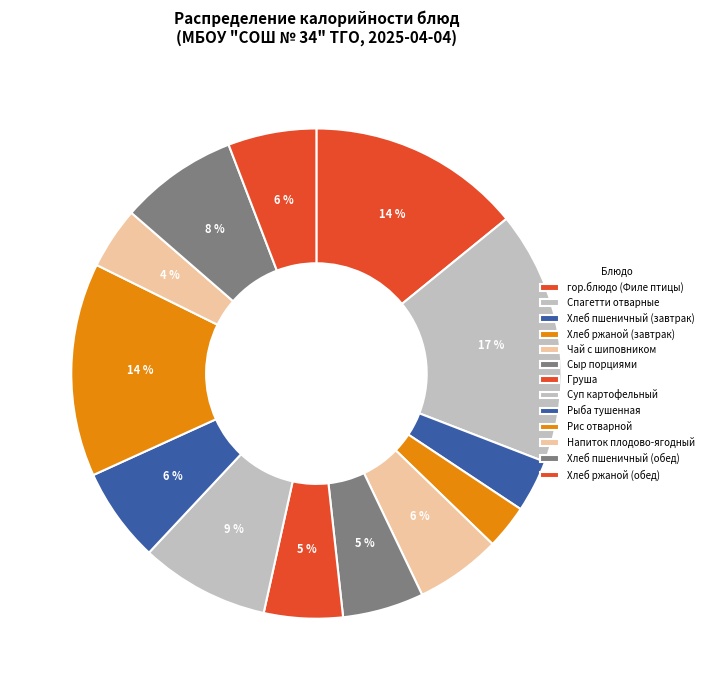

What is the change in value from Хлеб пшеничный (завтрак) to Хлеб ржаной (обед)?

+32.2